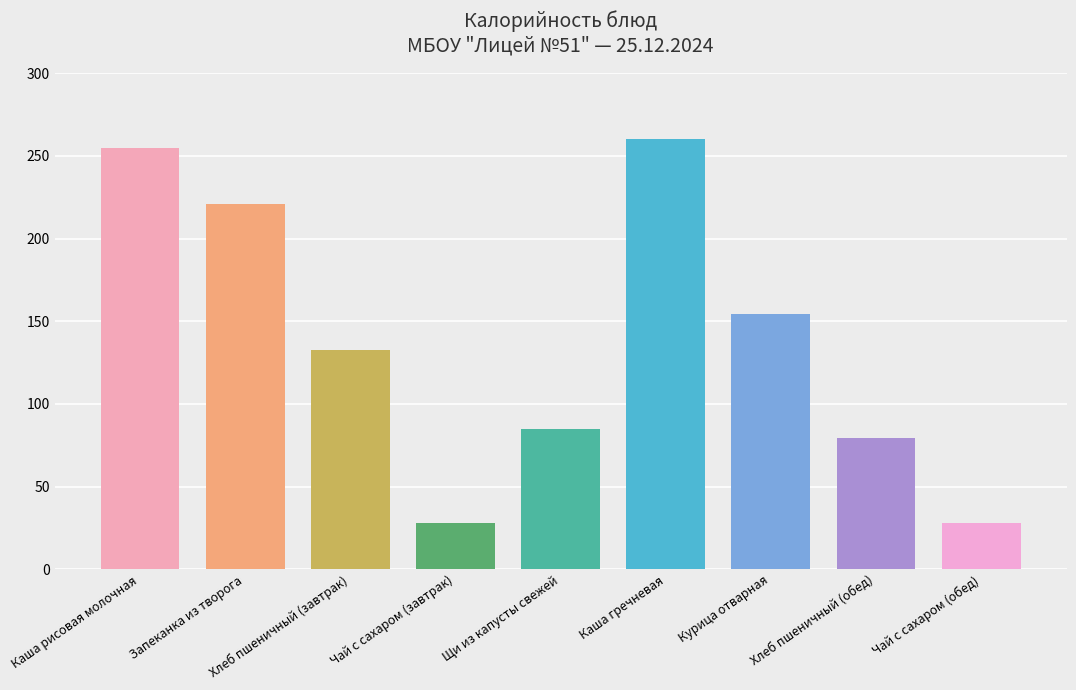

What position from the right is Щи из капусты свежей?

5